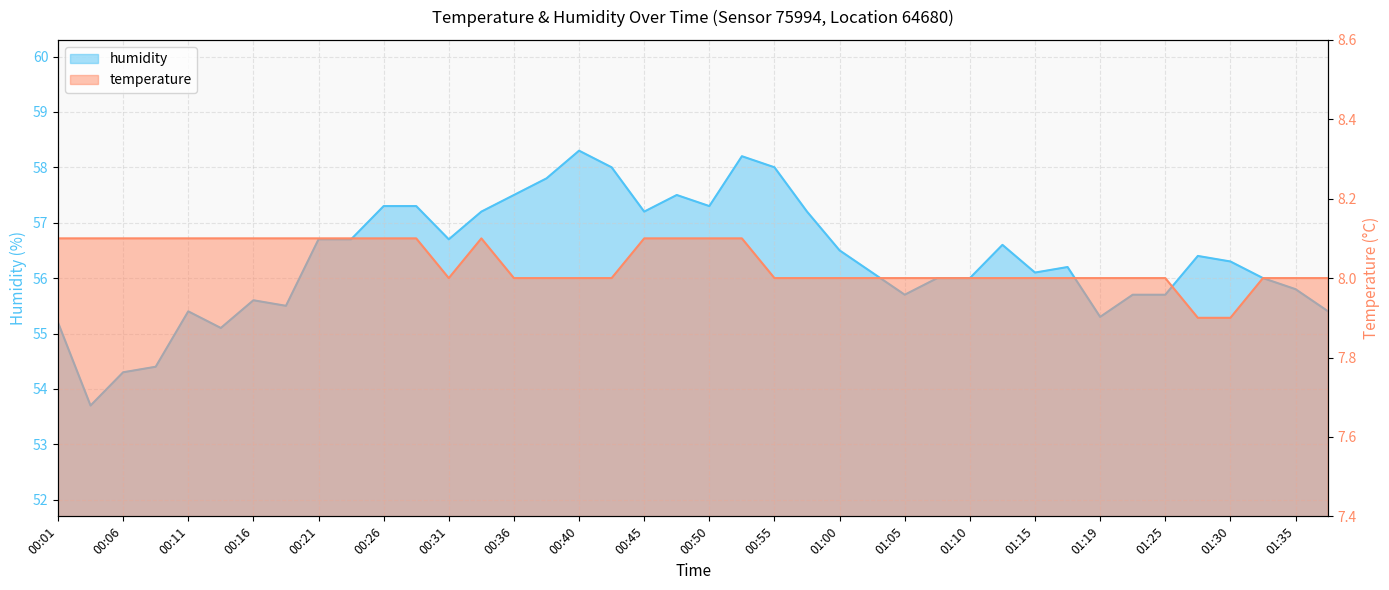

How many lines are shown in the chart?

2